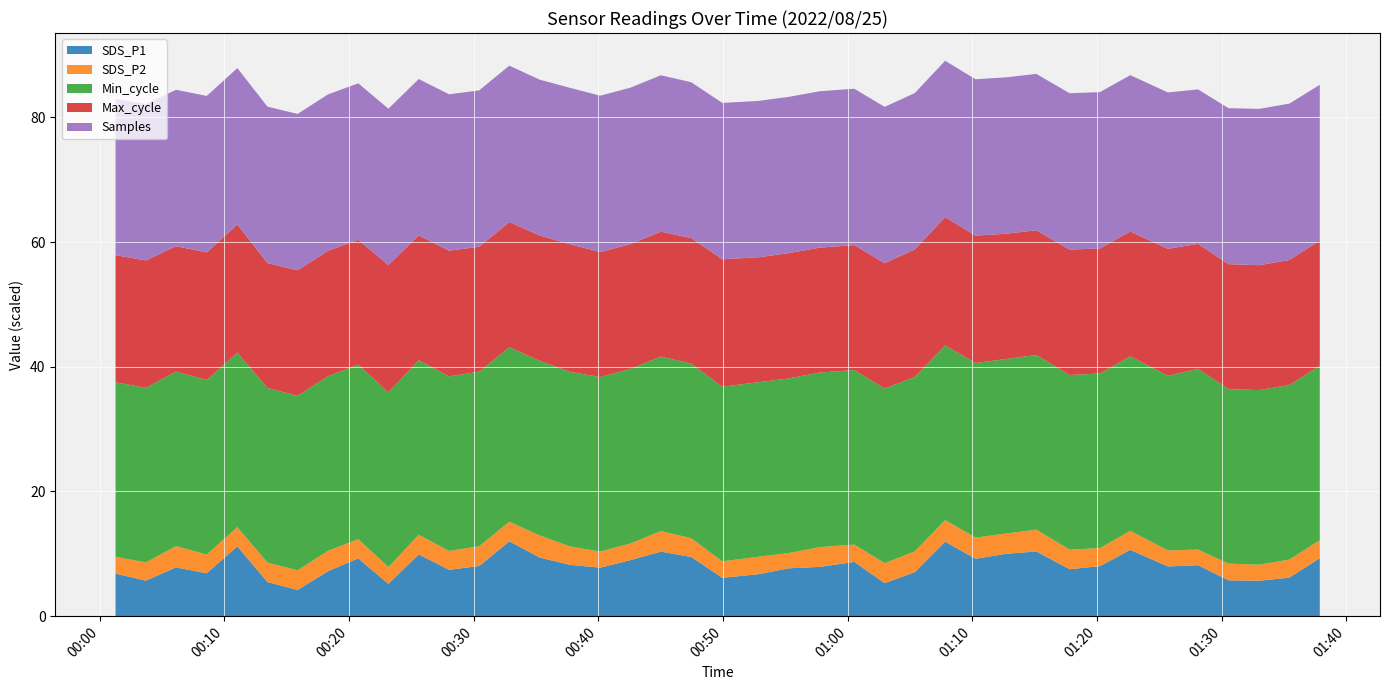

What is the maximum value for SDS_P1?

12.0